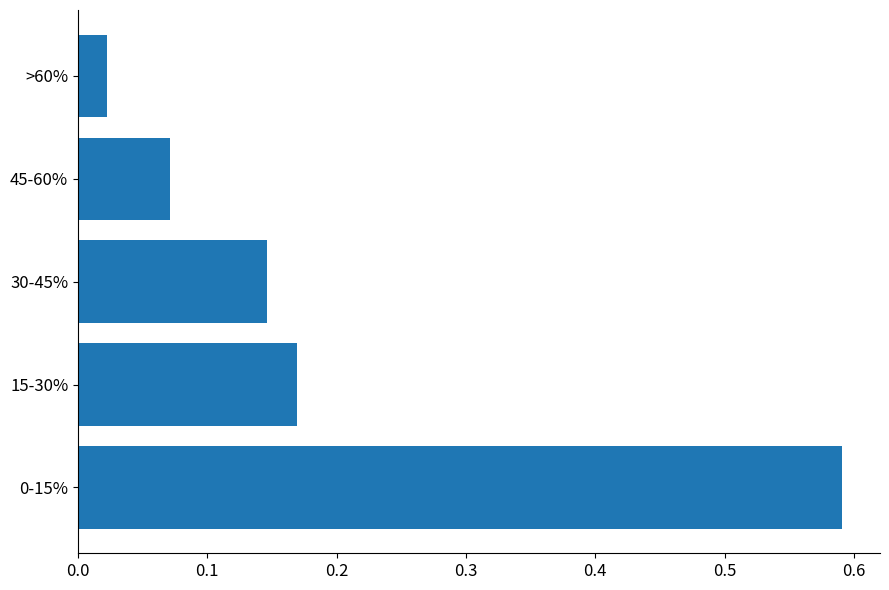

What is the difference between the maximum and second lowest values?

0.5